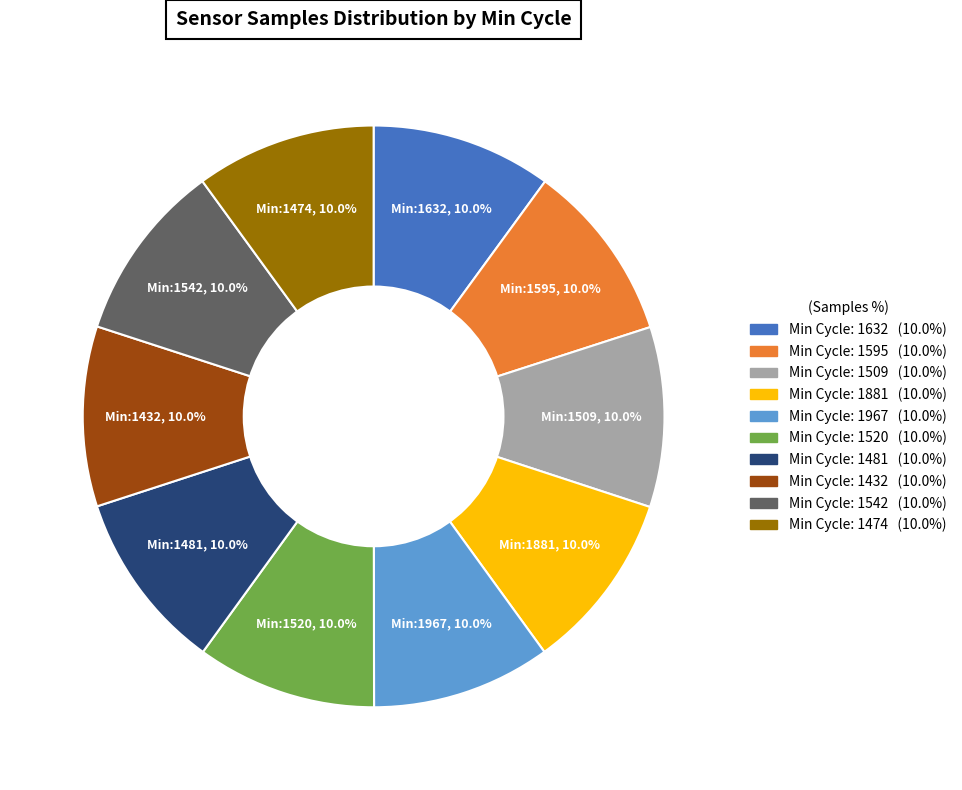

Does any single category account for the majority?

No